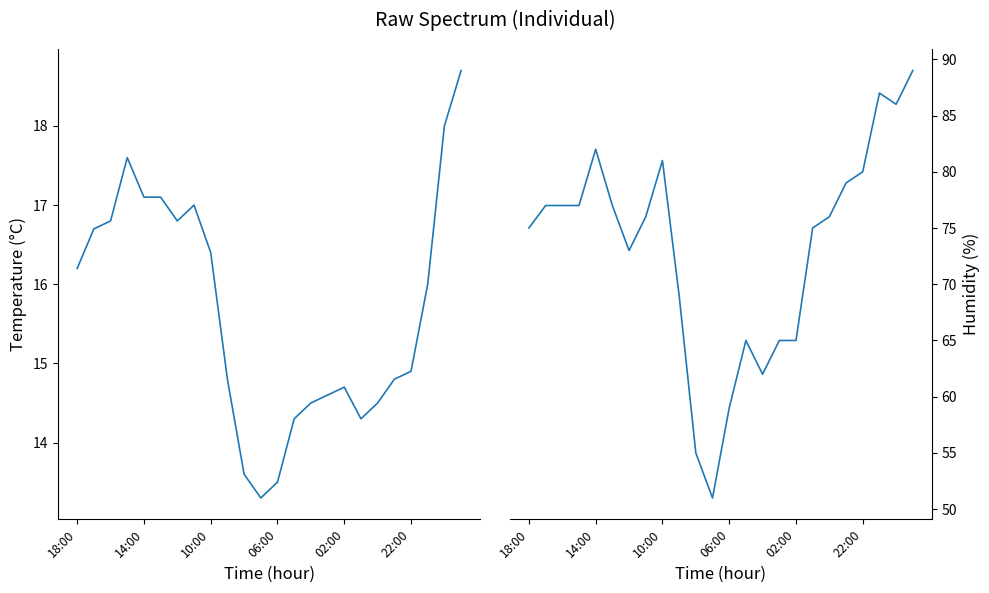

Which series has the largest range (max minus min)?

Humidity (%)